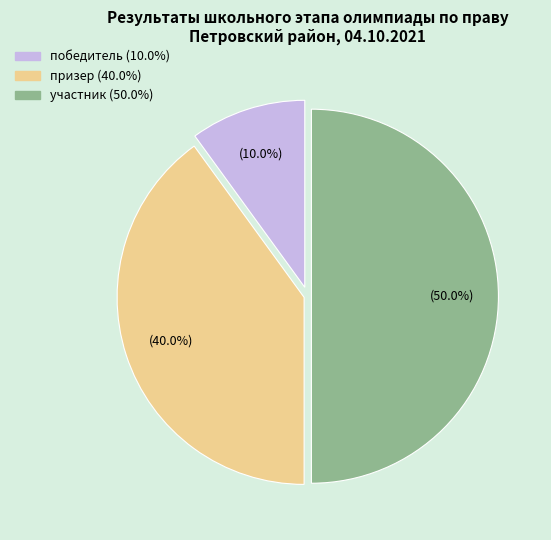

True or false: призер accounts for 46% of the total.

False